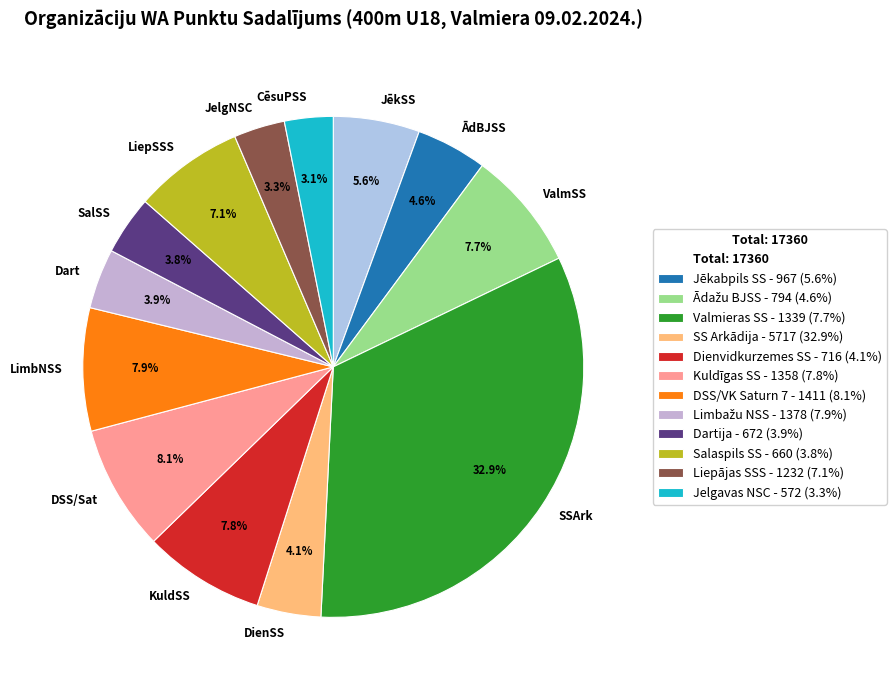

Combined, do Dart and JēkSS account for over 50%?

No